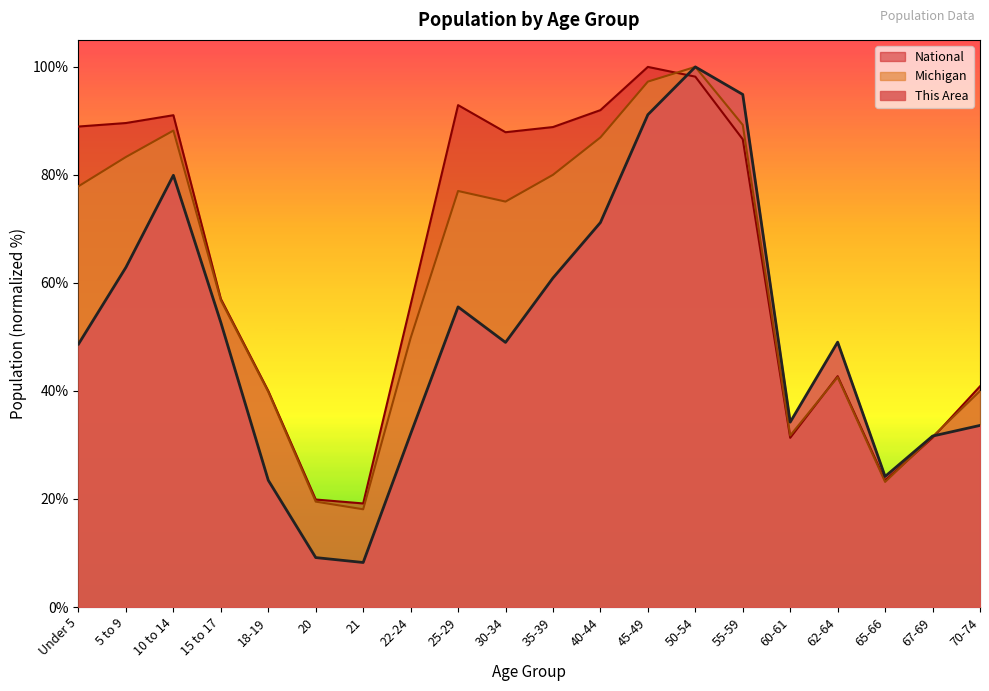

List the series in order of their peak value, highest first.

This Area, Michigan, National